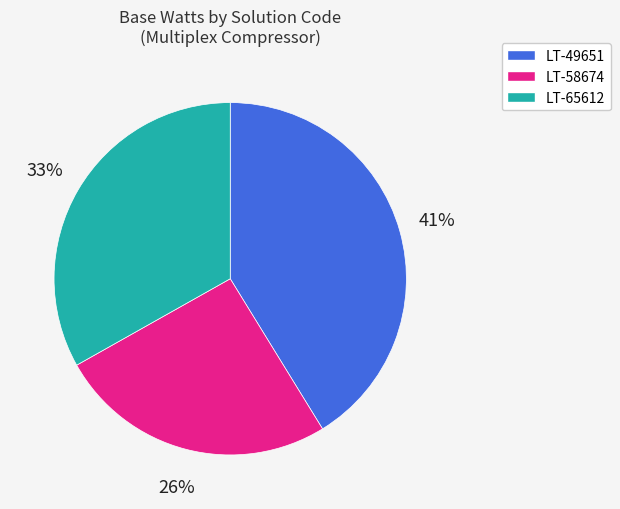

To the nearest percent, what percentage of the pie is LT-58674?

26%